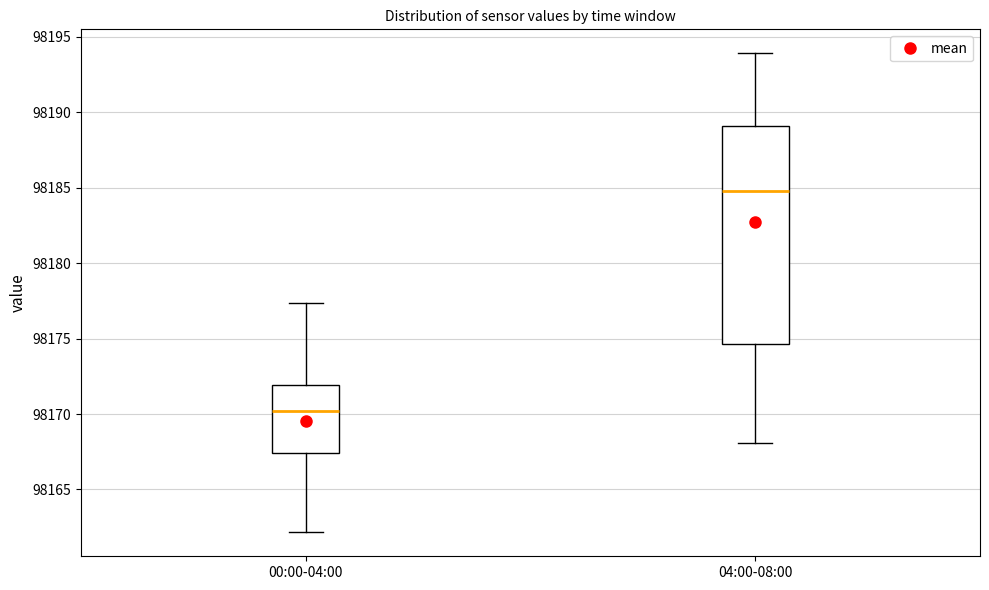

Where does the upper whisker of the box for 04:00-08:00 end on the y-axis? The values are not printed on the chart, so give them approximately, as read against the axis.

98194.0